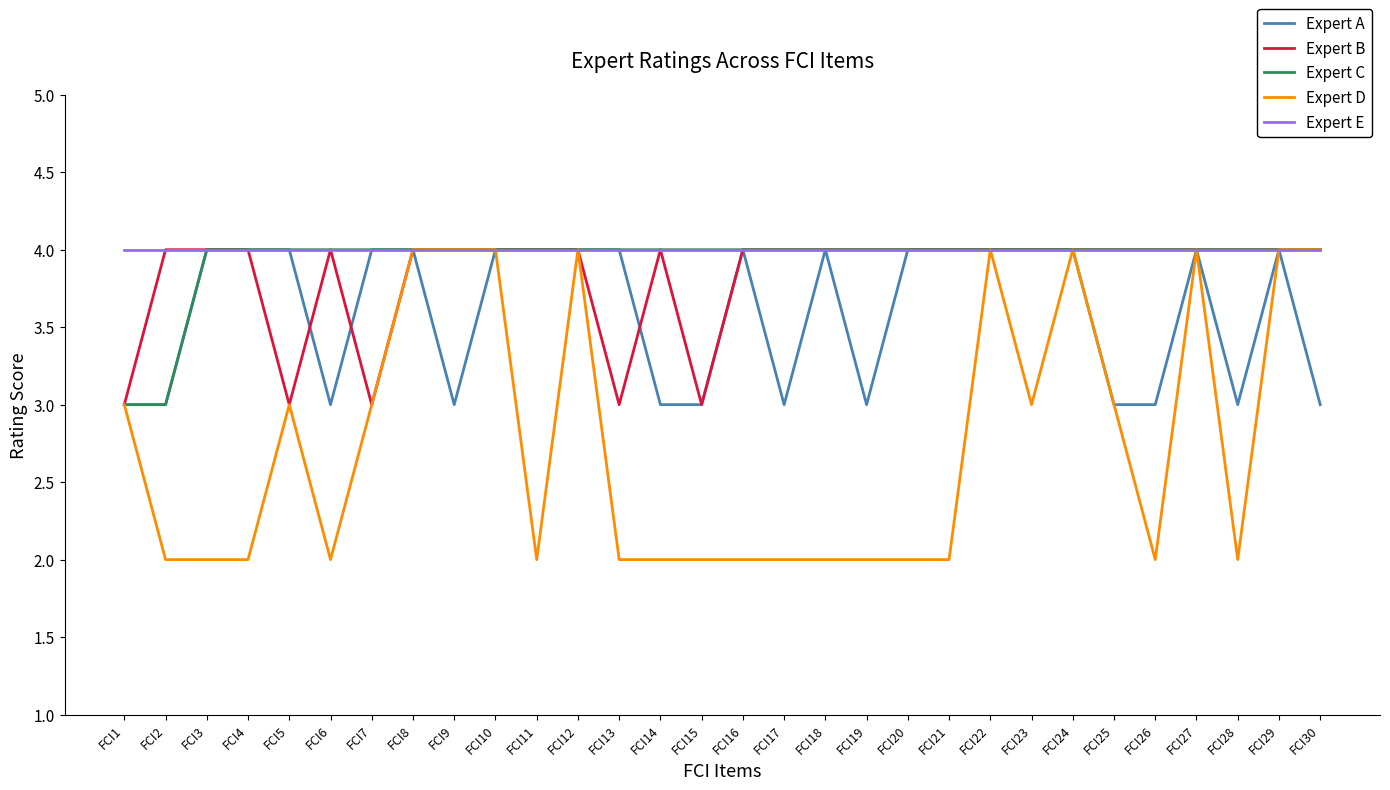

True or false: Expert A has a value of 3 at FCI9.

True